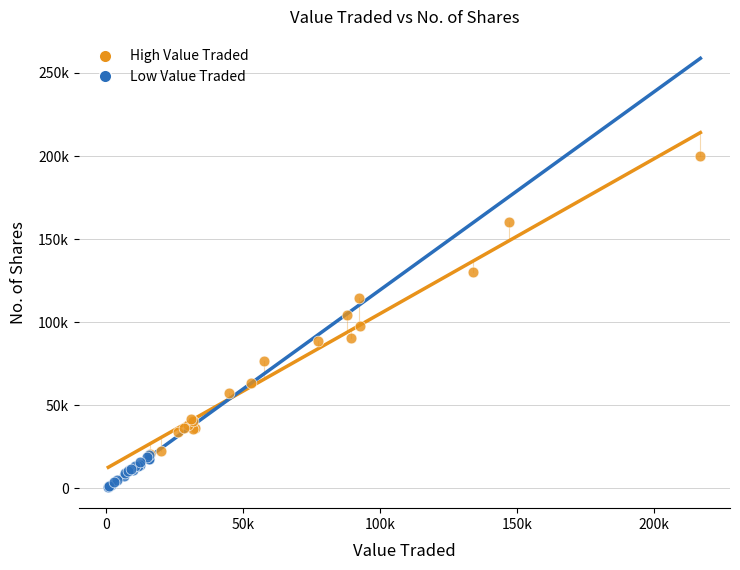

Which series contains the highest Y value?

High Value Traded